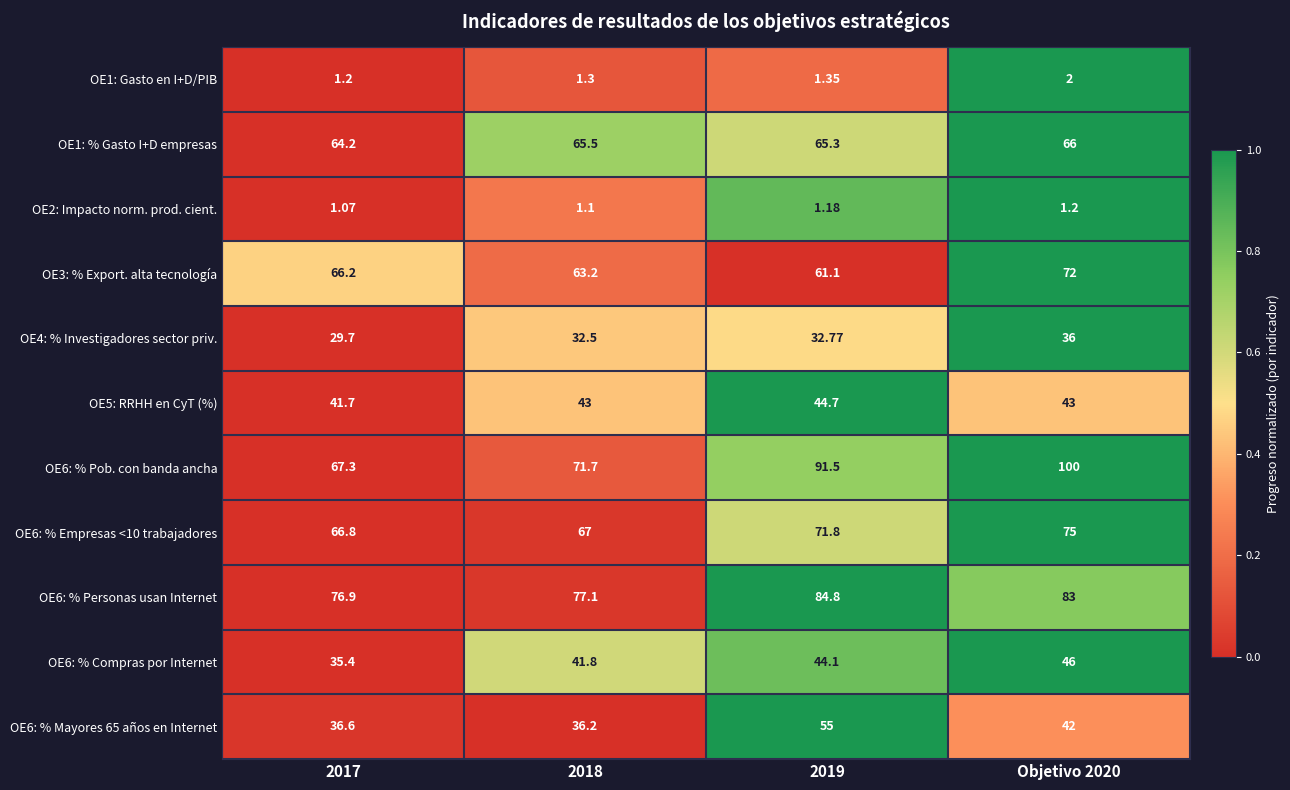

Is the value of OE6: % Empresas <10 trabajadores at 2019 greater than the value of OE6: % Compras por Internet at 2018?

Yes